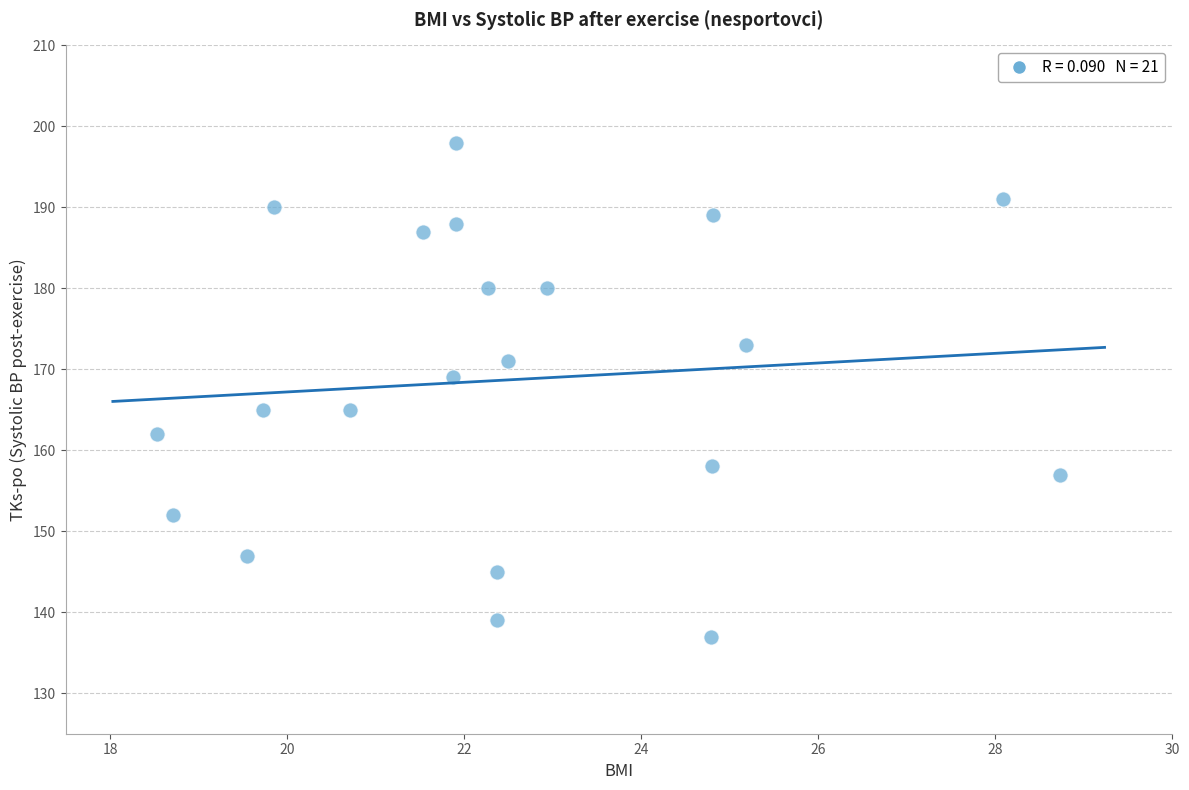

What is the range of Y values (max minus min)?

61